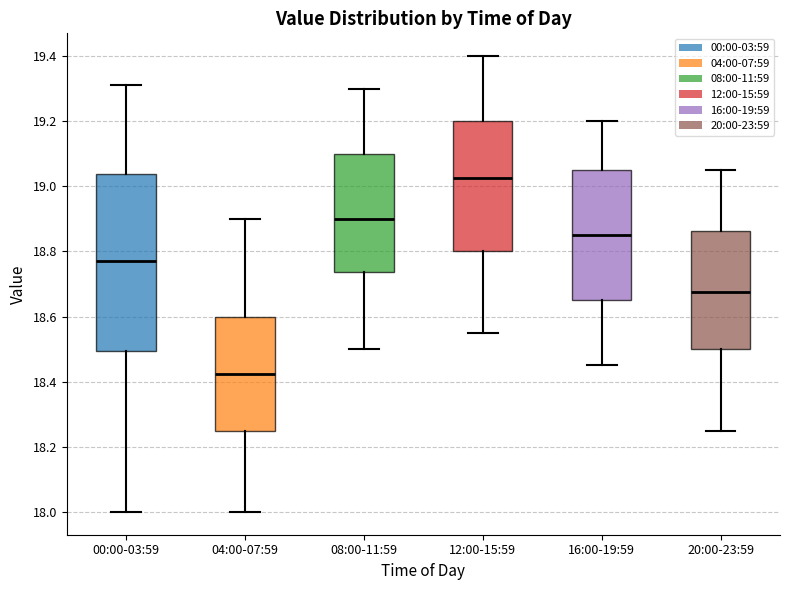

Which box is the tallest, from its lower edge to its upper edge?

00:00-03:59